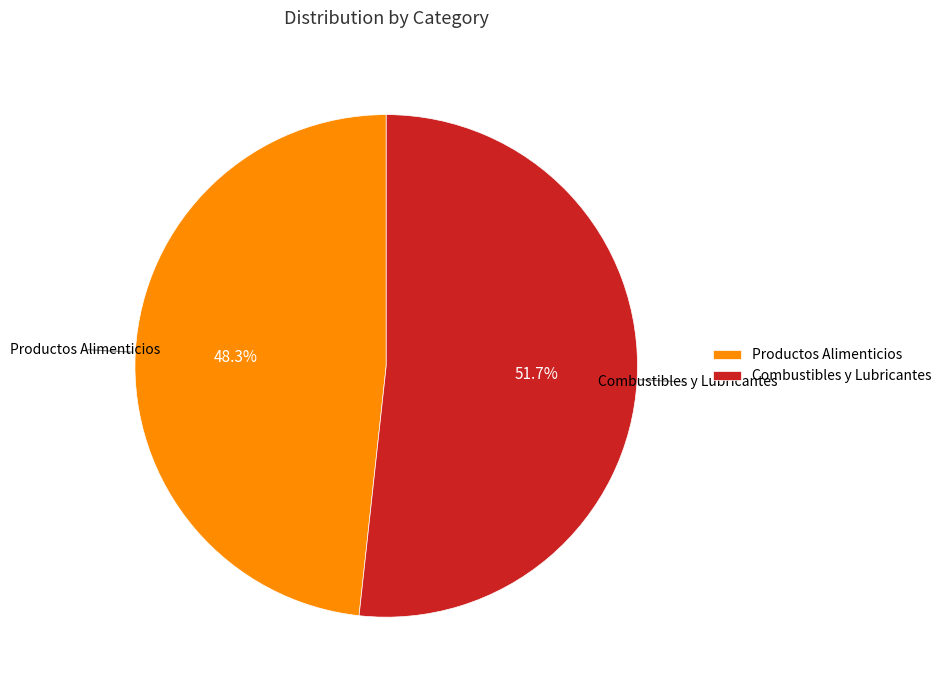

How many segments does this pie chart have?

2